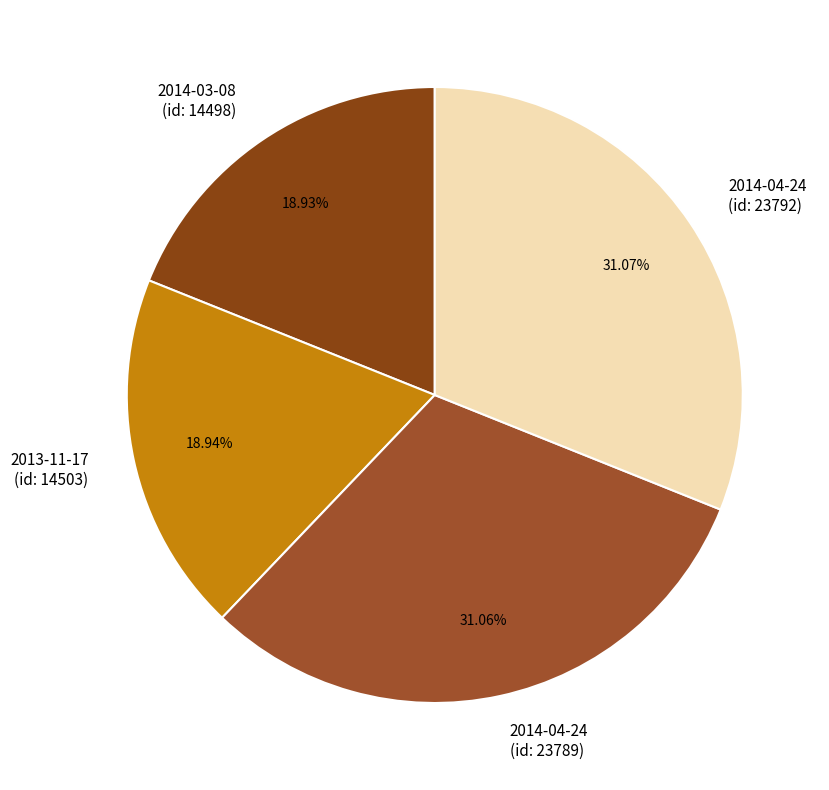

To the nearest percent, what is the average slice percentage?

25%